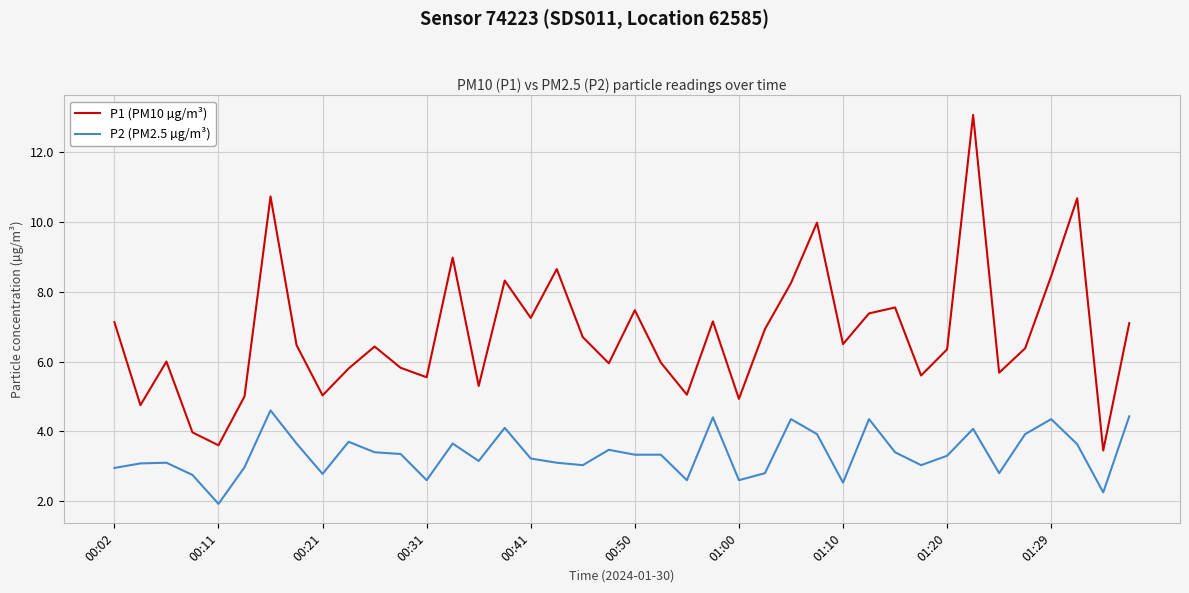

True or false: P1 (PM10 µg/m³) and P2 (PM2.5 µg/m³) cross at least once.

False